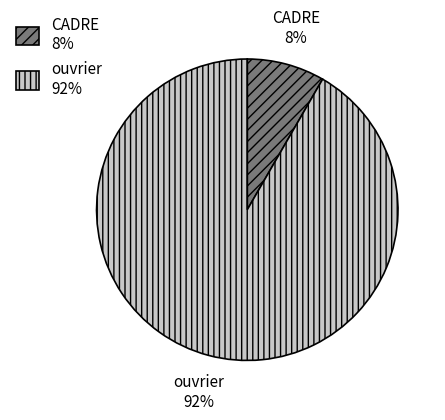

Between CADRE and ouvrier, which is larger?

ouvrier